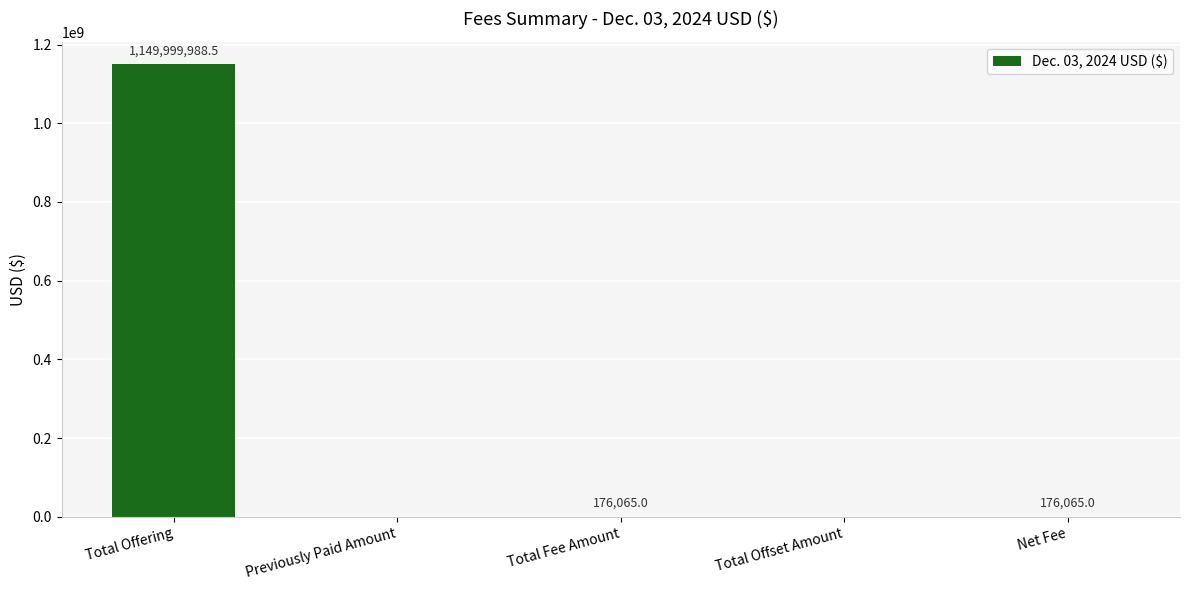

How many values are above zero?

3